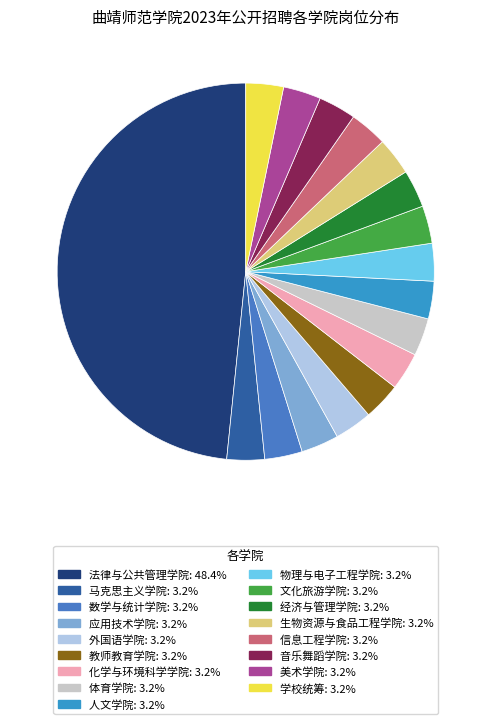

True or false: 化学与环境科学学院 accounts for 3% of the total.

True